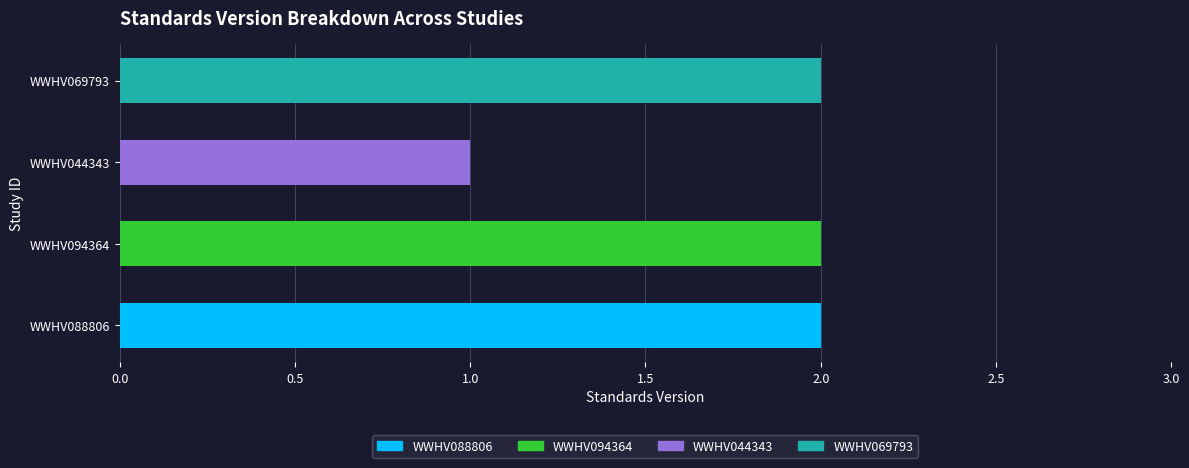

Approximately how many times larger is the value at WWHV069793 compared to WWHV088806?

1.0